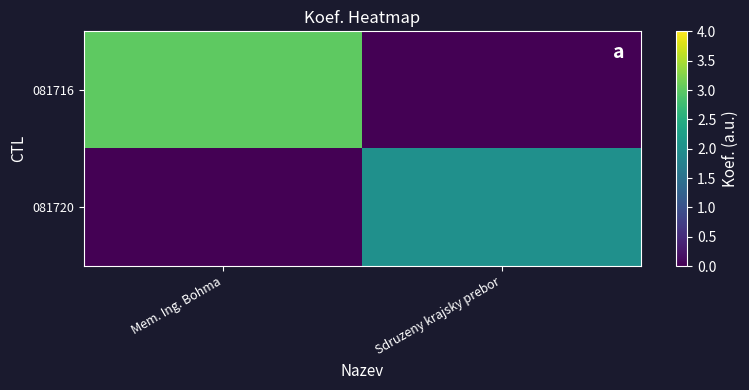

Reading right to left, extract all data points from this chart.

081716: Sdruzeny krajsky prebor=0	Mem. Ing. Bohma=3
081720: Sdruzeny krajsky prebor=2	Mem. Ing. Bohma=0